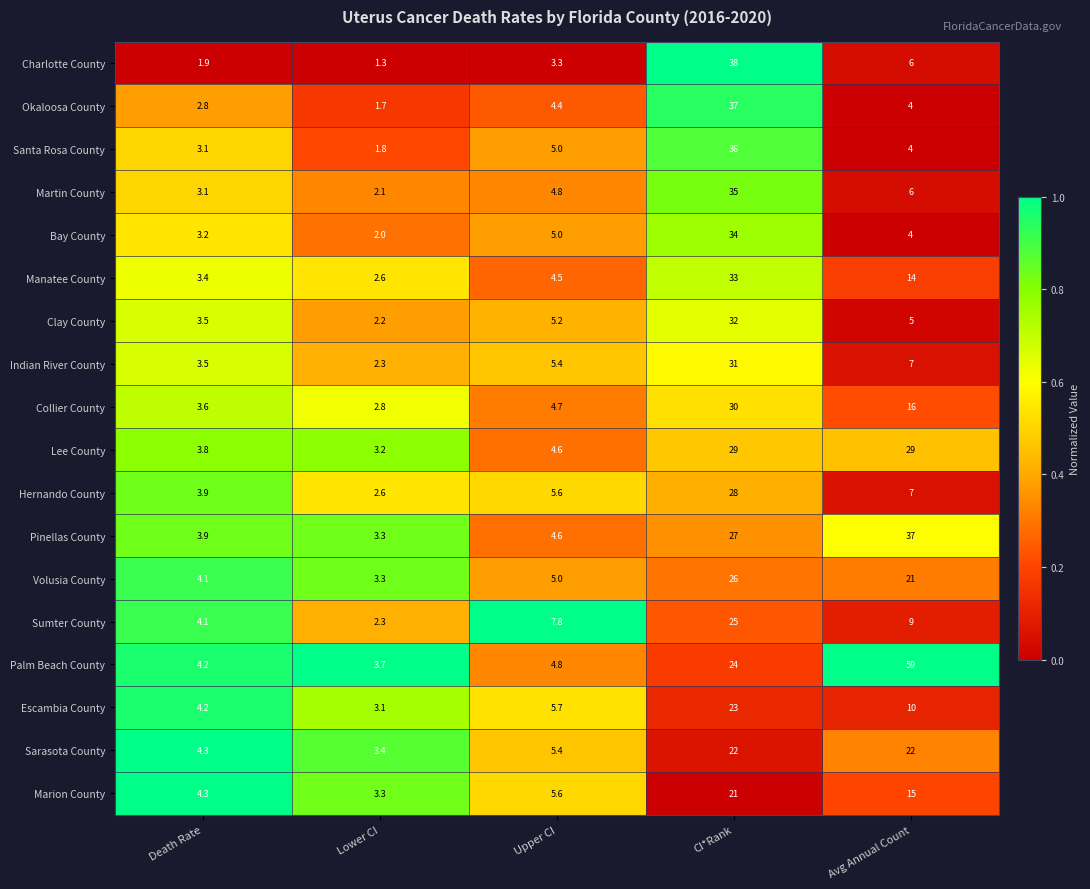

Which series changed the most between Death Rate and Upper CI?

Sumter County